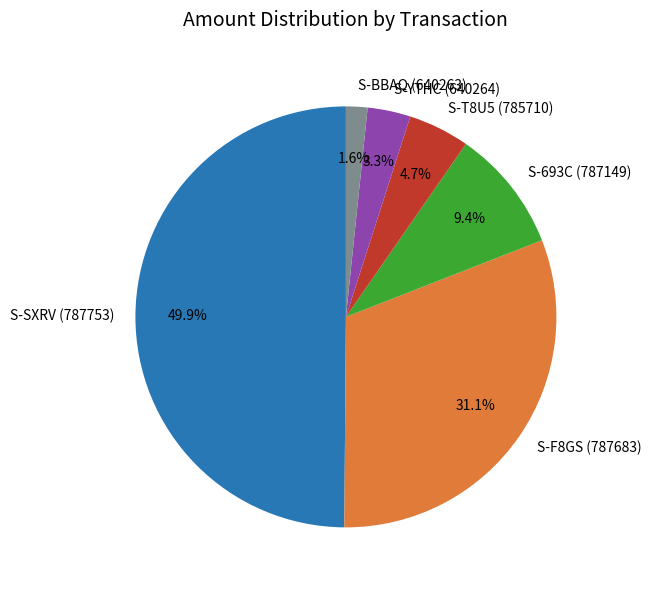

How many segments does this pie chart have?

6